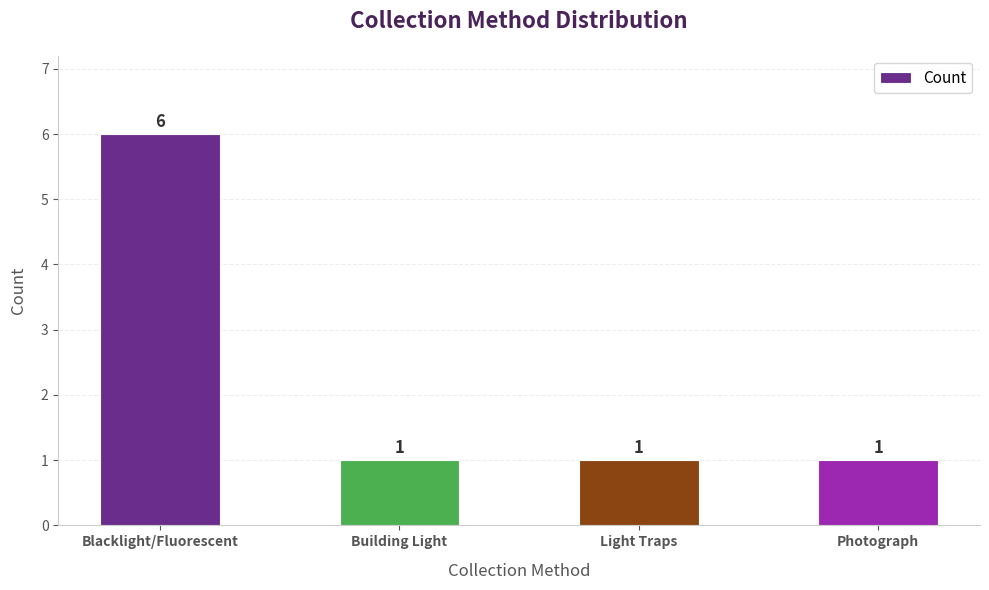

Count the values in the range 1 to 6.

4